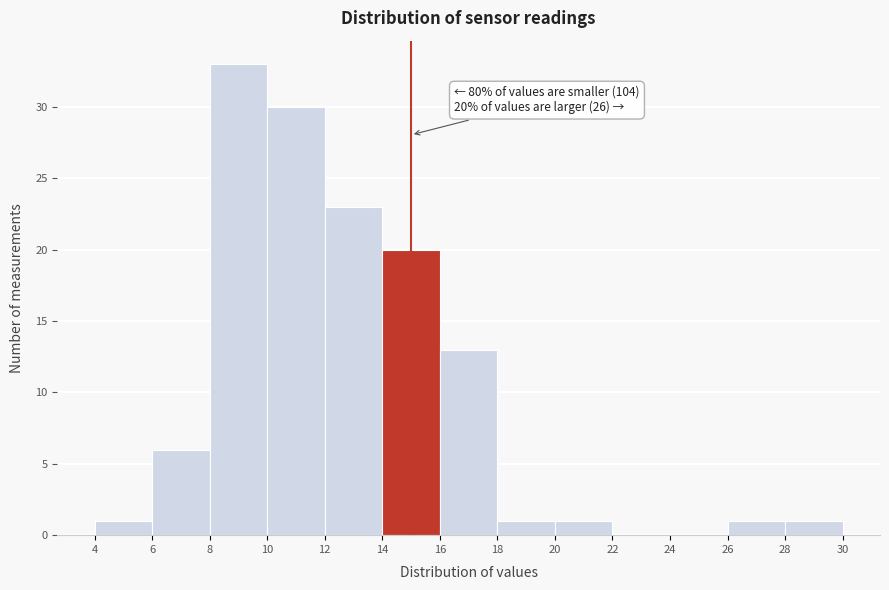

Over which range of the x-axis is the bar tallest?

8 to 10